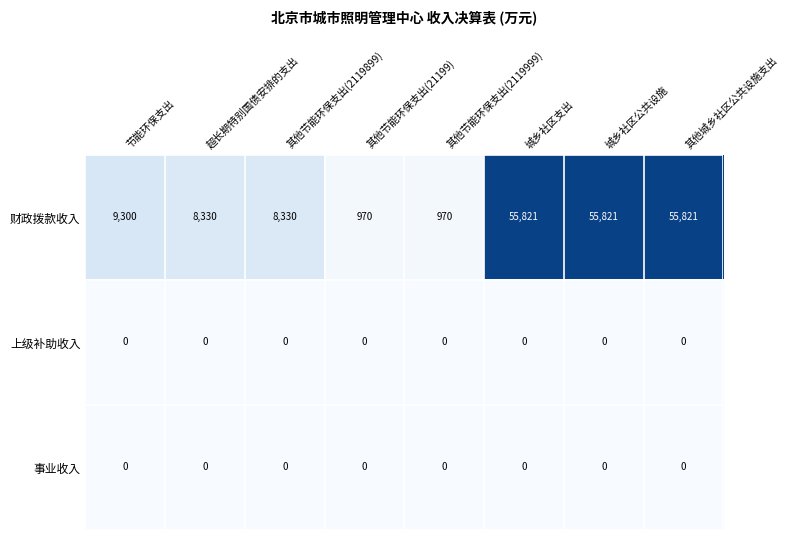

Which series changed the most between 其他节能环保支出(2119899) and 其他节能环保支出(2119999)?

财政拨款收入